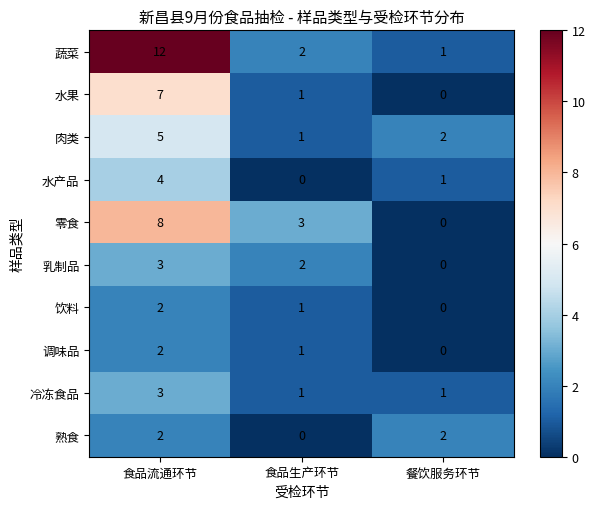

Which series changed the most between 食品流通环节 and 食品生产环节?

蔬菜